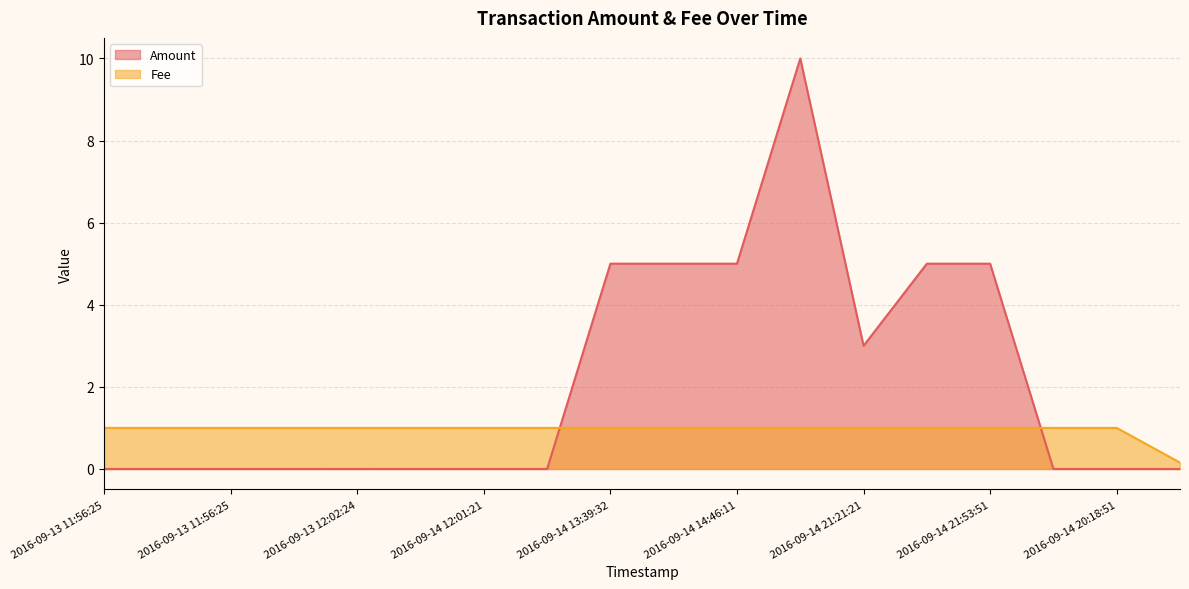

What is the label of the 11th point from the left?

2016-09-14 14:46:11